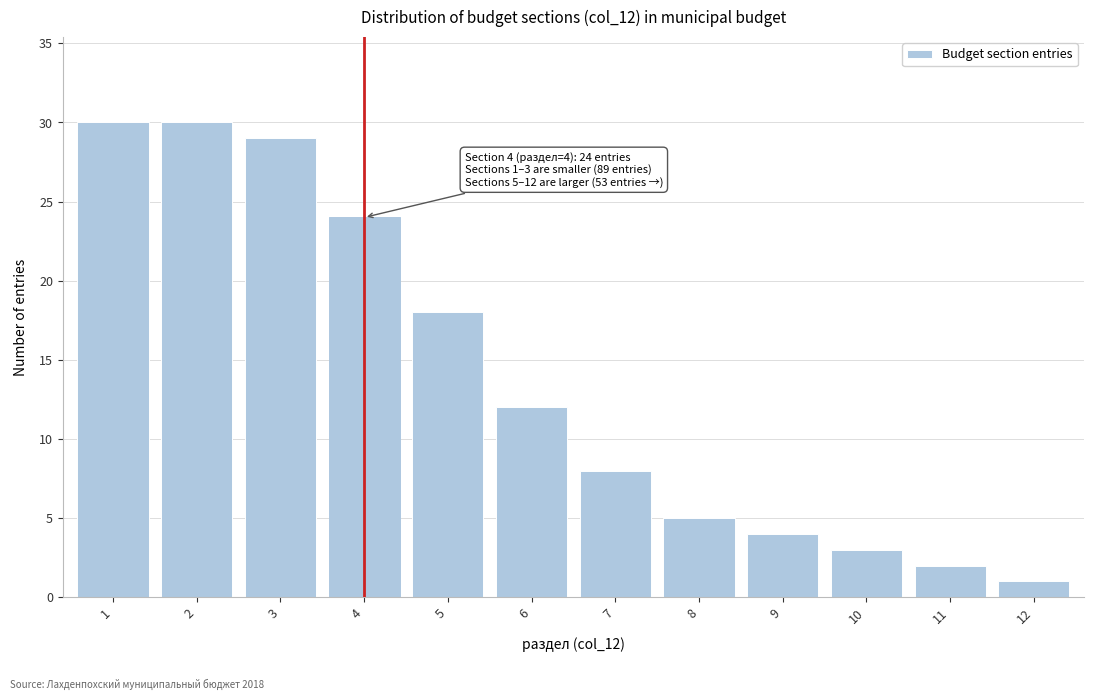

Reading left to right, list all the values displayed in this chart.

30	30	29	24	18	12	8	5	4	3	2	1